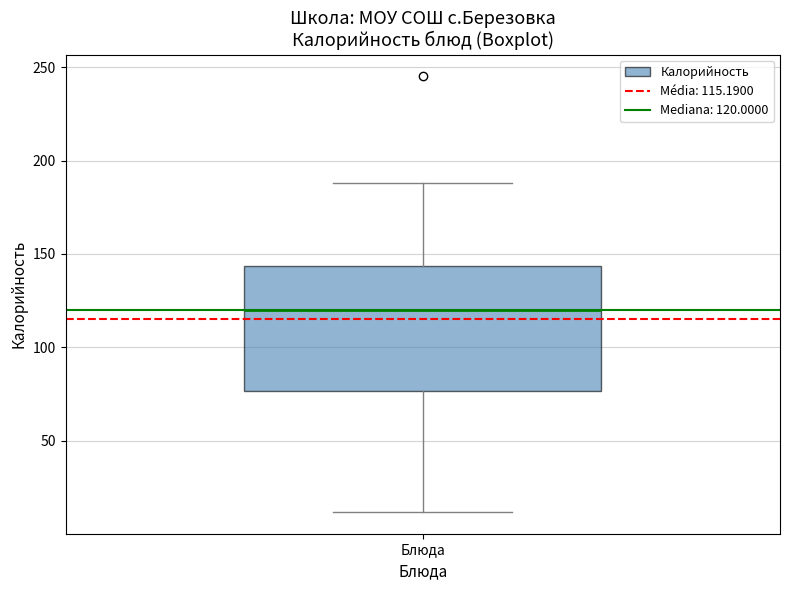

Transcribe this box plot: give where the median line is, the range the box spans, and where the two whiskers end, as read against the y-axis. The values are not printed on the chart, so give them approximately, as read against the axis.

median 120, box 75 to 145, whiskers 10 to 190